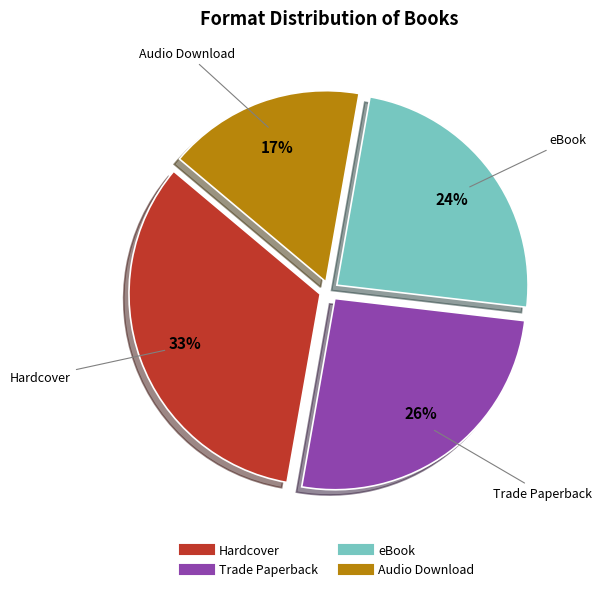

Does Audio Download account for over 50% of the chart?

No